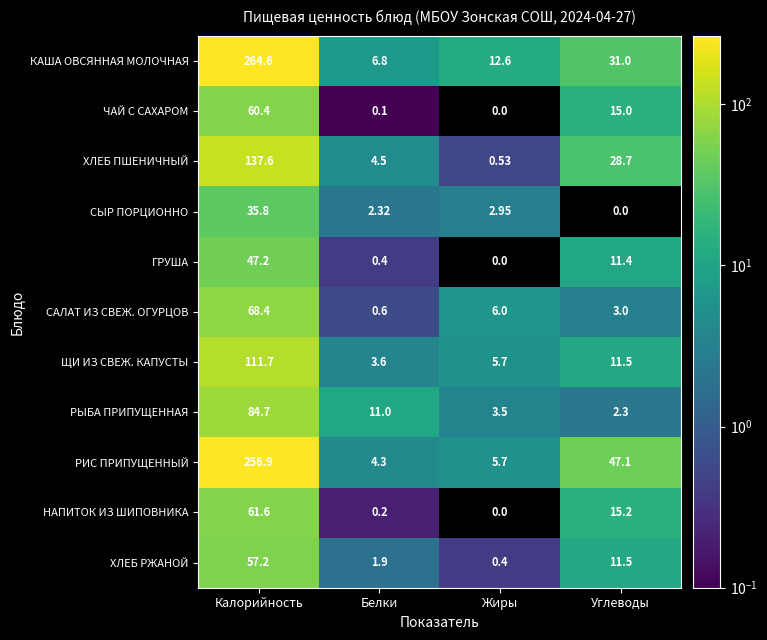

At which category is the sum across all series the highest?

Калорийность